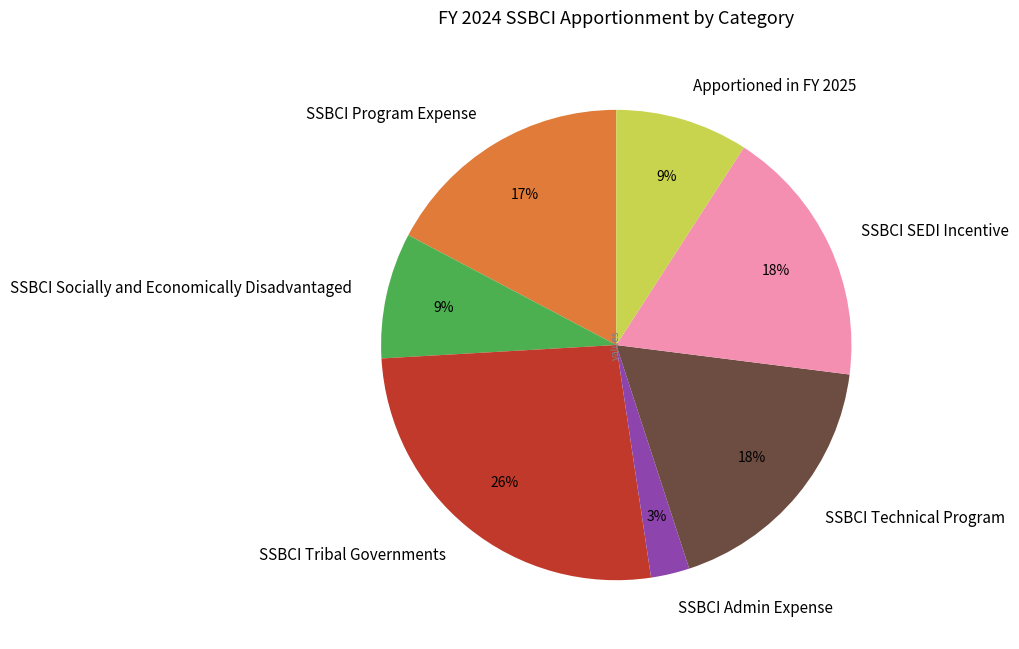

To the nearest percent, what percentage of the pie is SSBCI Socially and Economically Disadvantaged?

9%